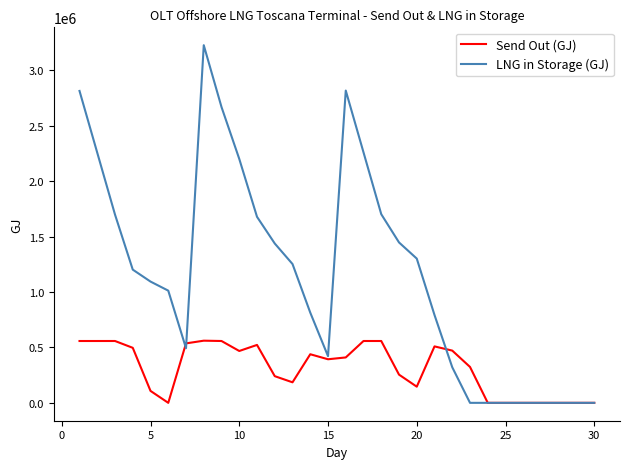

Which series has the largest total across all categories?

LNG in Storage (GJ)